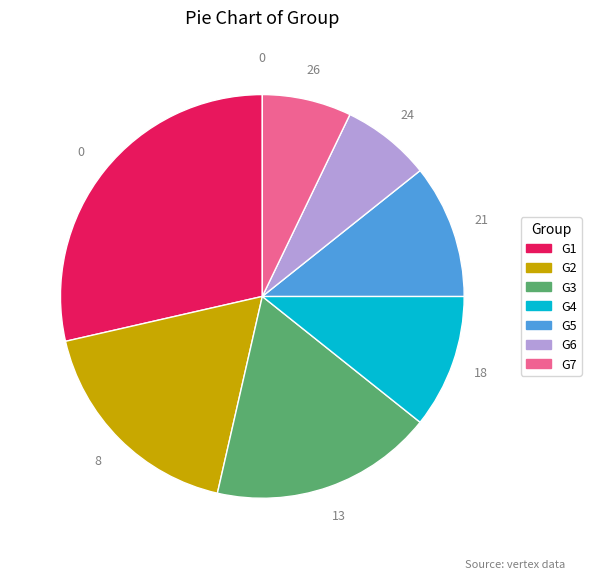

Which slice is the largest?

G1